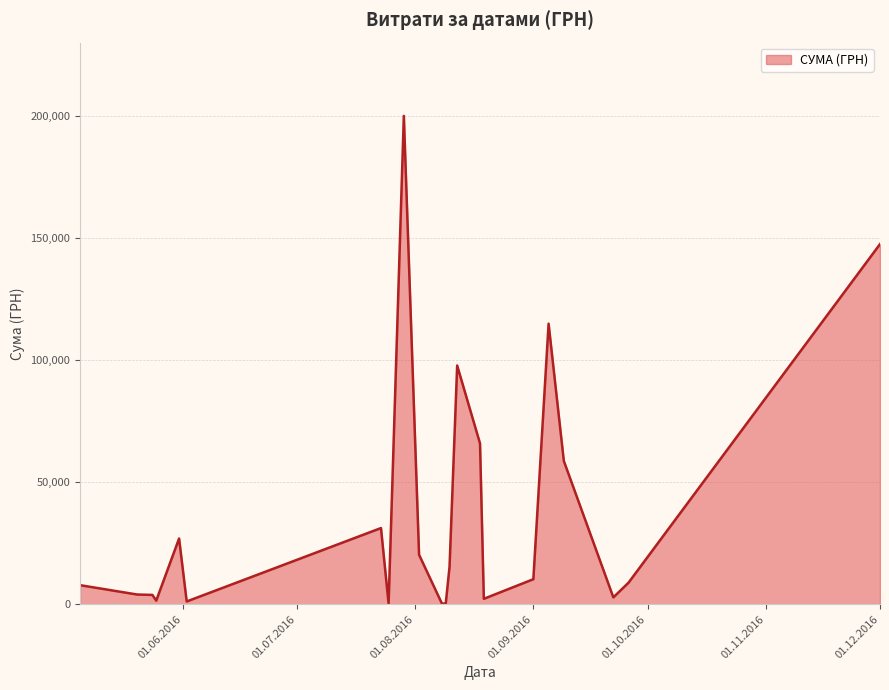

What is the difference between the maximum and minimum values?

199701.2